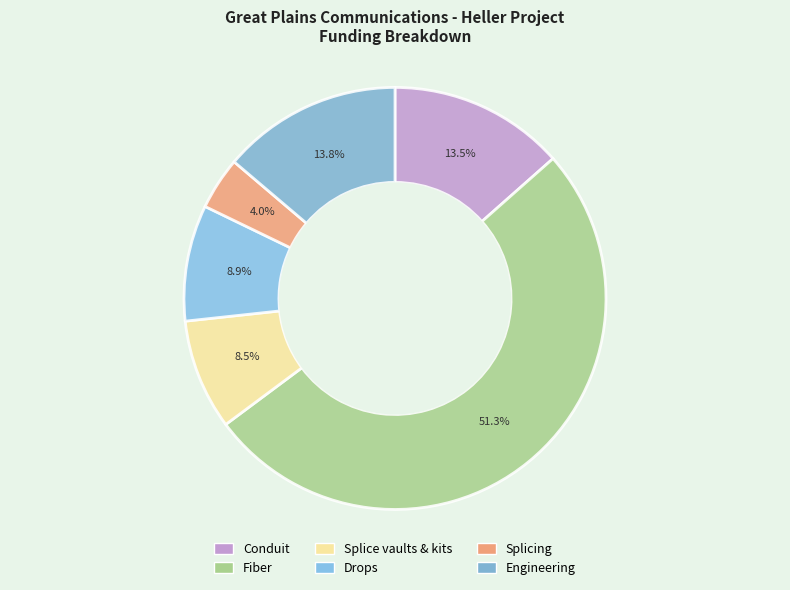

How many segments does this pie chart have?

6